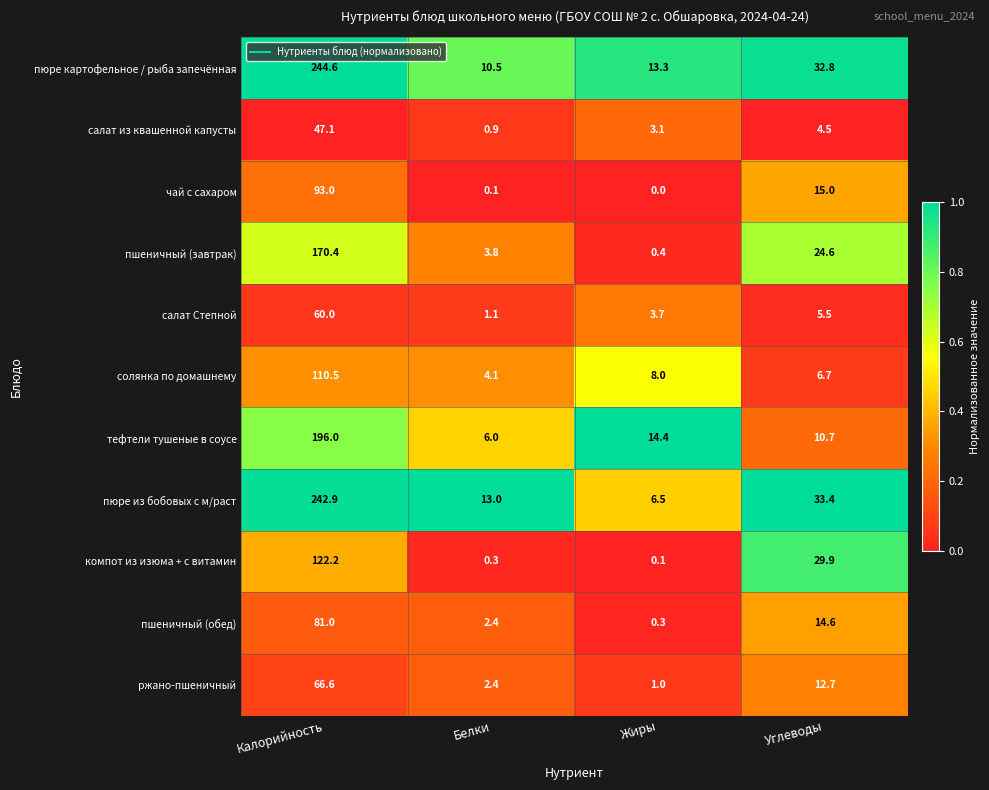

At which category is the sum across all series the highest?

Калорийность